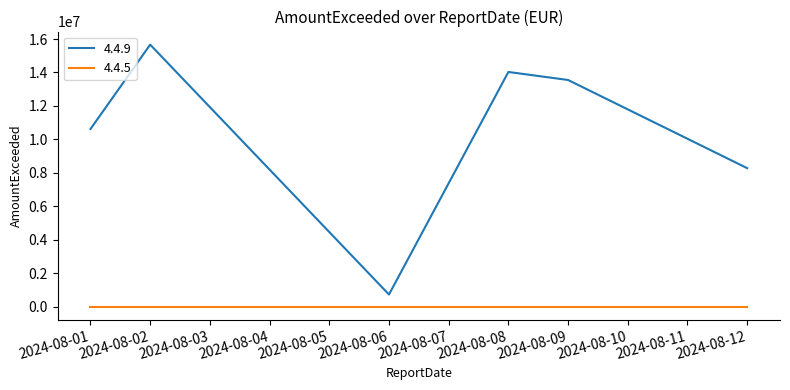

The value of 4.4.9 at 2024-08-08 is 3769496.2. True or false?

False